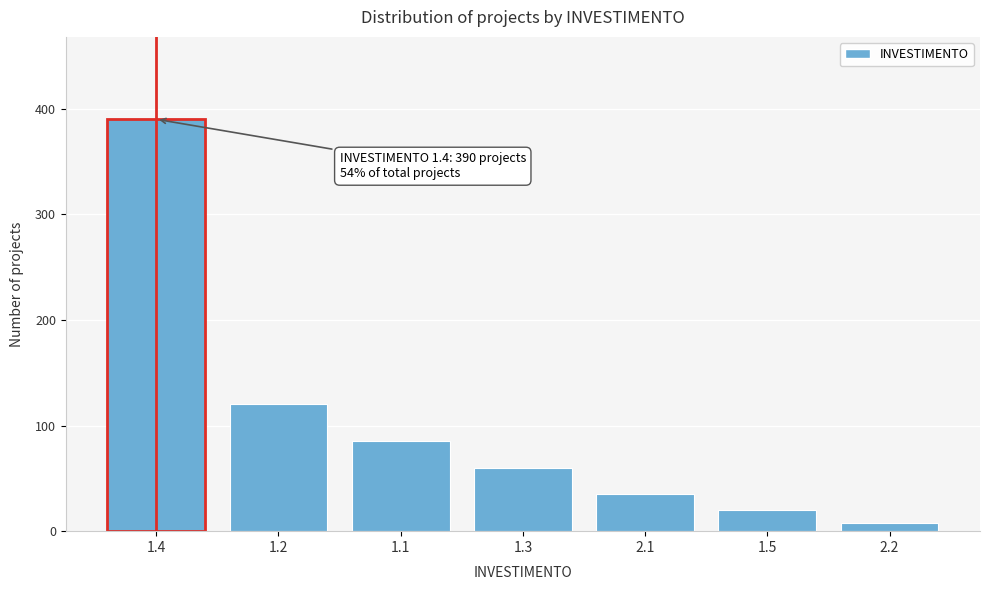

Reading left to right, what are all the values shown in this chart?

390	120	85	60	35	20	8